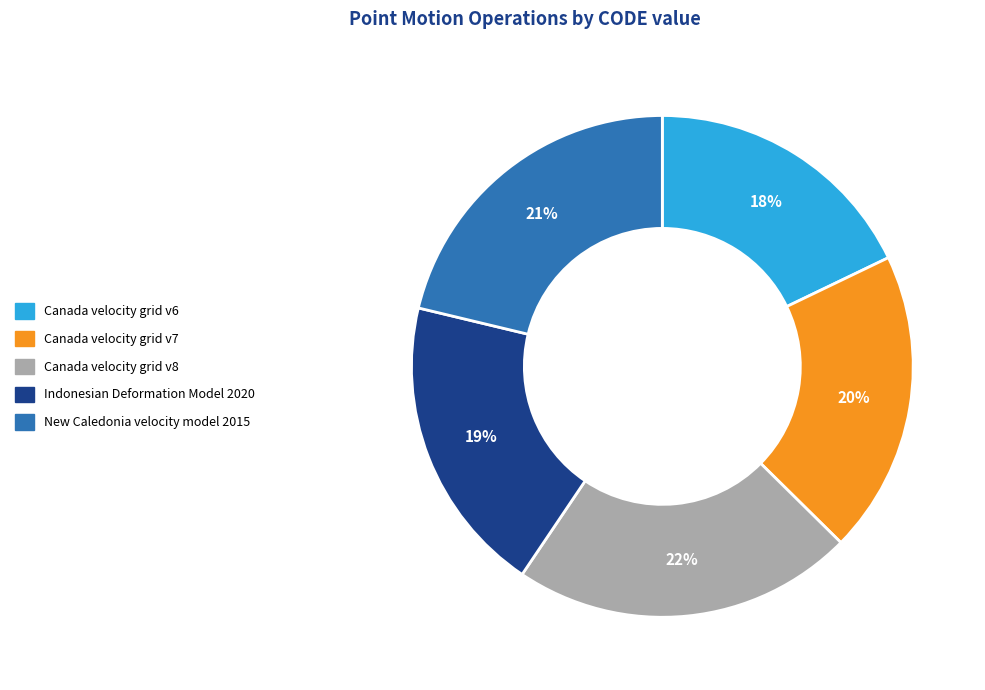

To the nearest percent, what portion does Indonesian Deformation Model 2020 represent?

19%